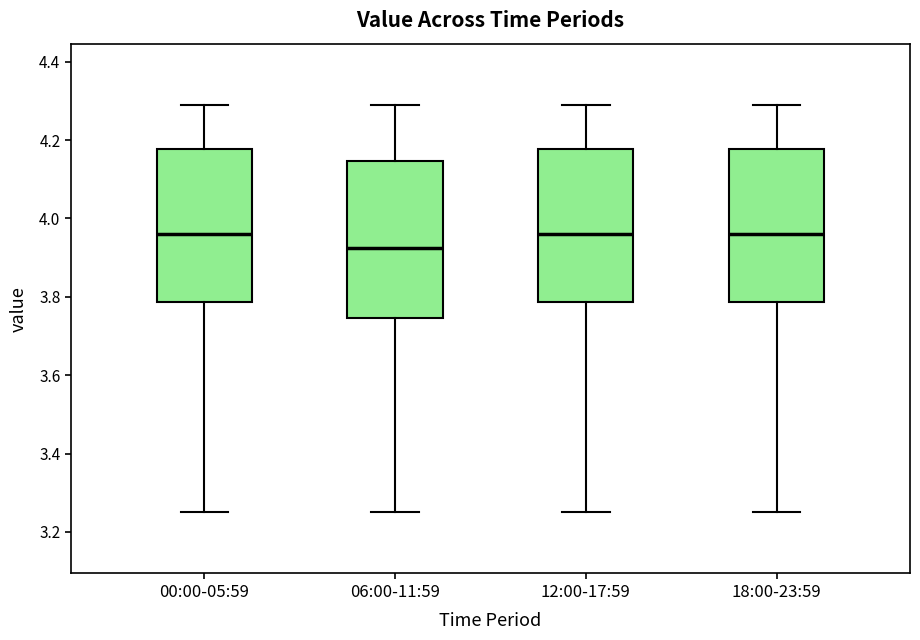

Where is the lower edge of the box for 00:00-05:59 on the y-axis? The values are not printed on the chart, so give them approximately, as read against the axis.

3.78